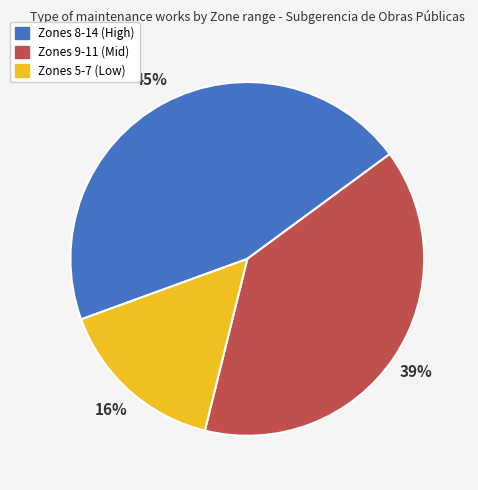

To the nearest percent, what is the average slice percentage?

33%